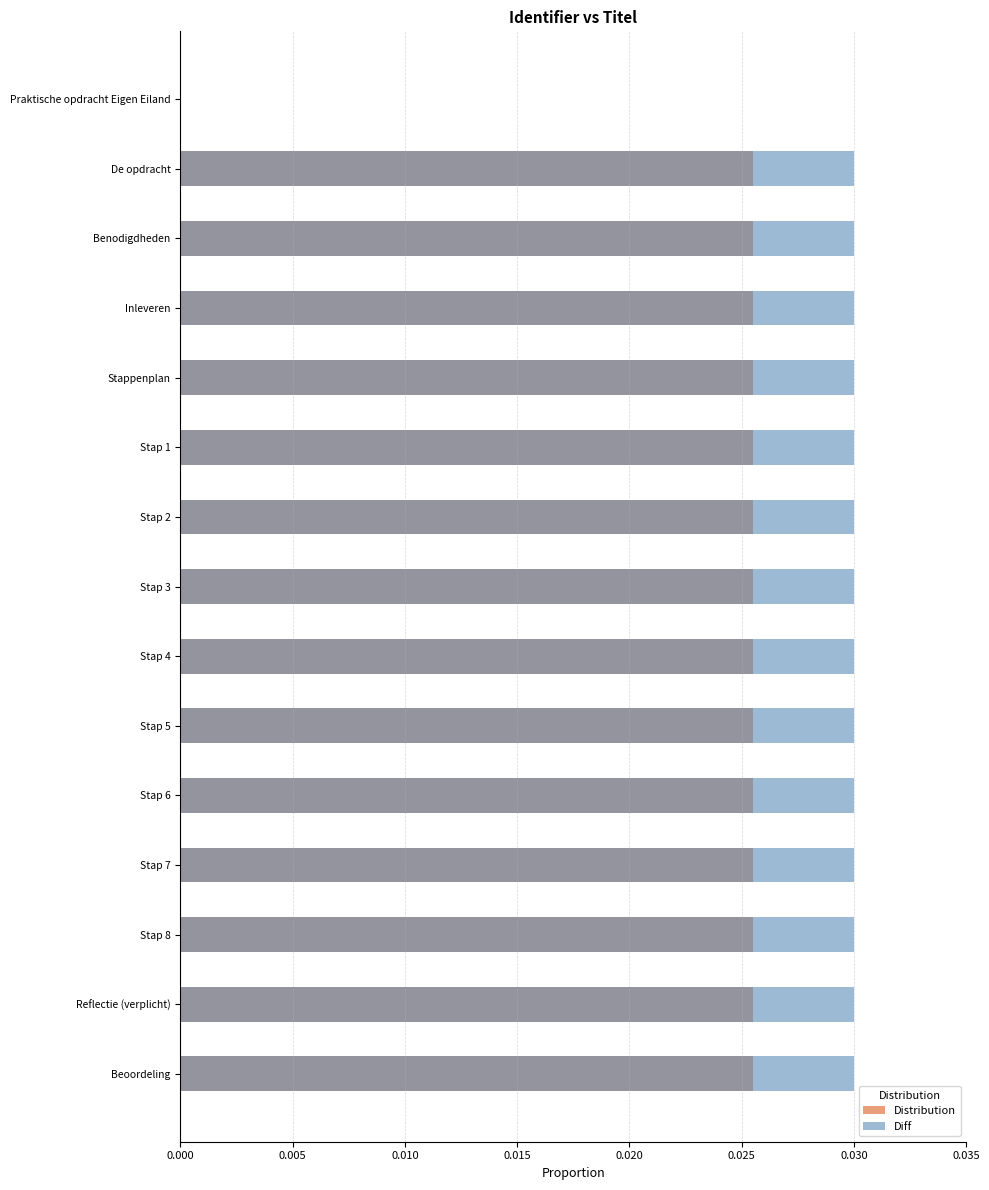

Which series has the largest total across all categories?

Diff